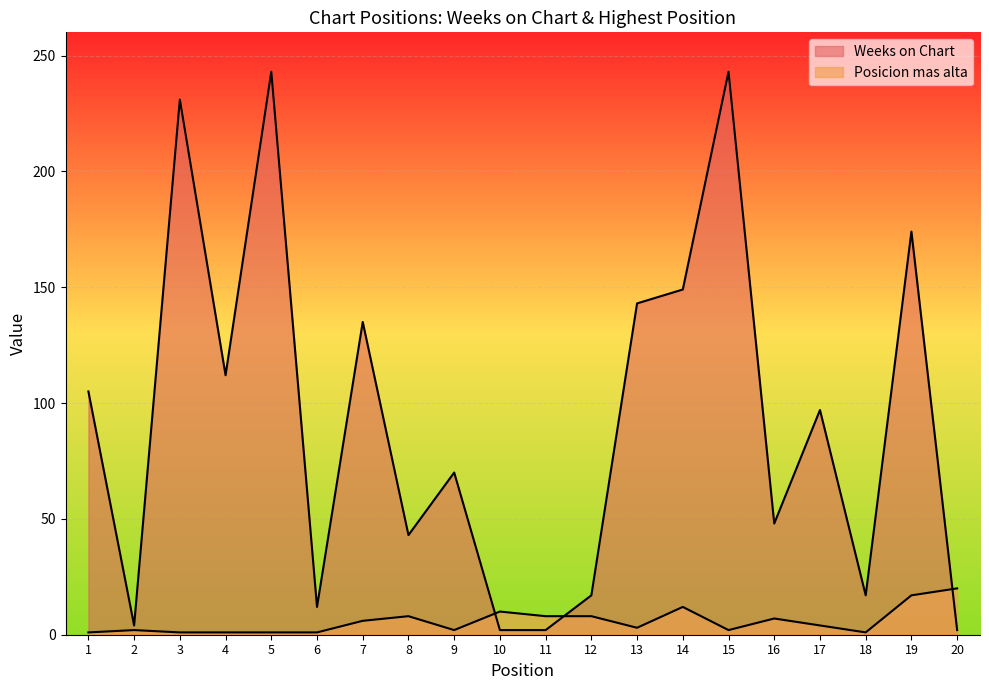

True or false: Weeks on Chart and Posicion mas alta intersect in this chart.

True